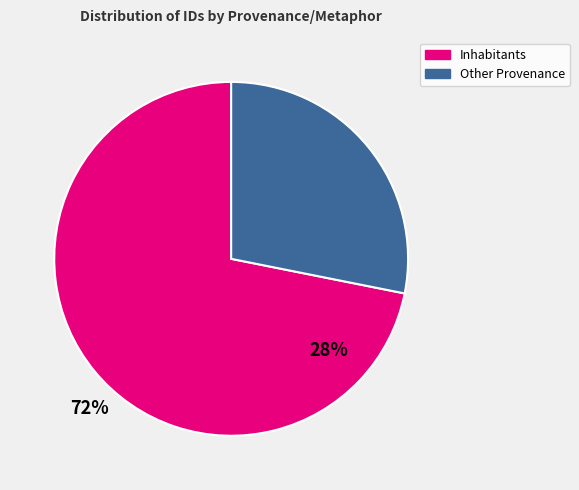

Is there a majority slice in this chart?

Yes